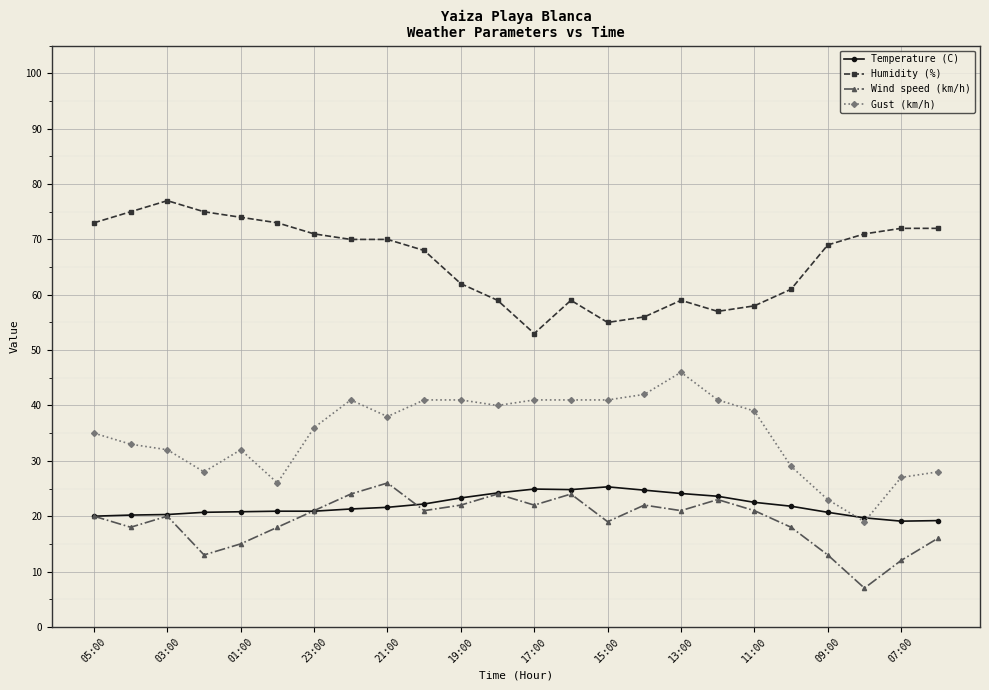

What is the difference between the second highest and second lowest values in the Gust (km/h) series?

19.0